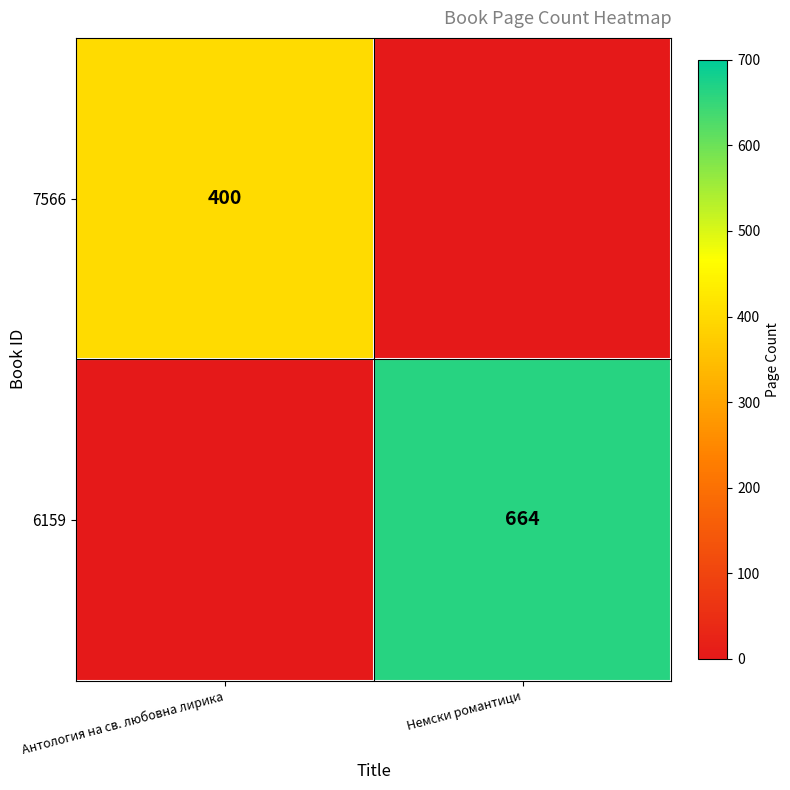

The value of 6159 at Немски романтици is 399. True or false?

False